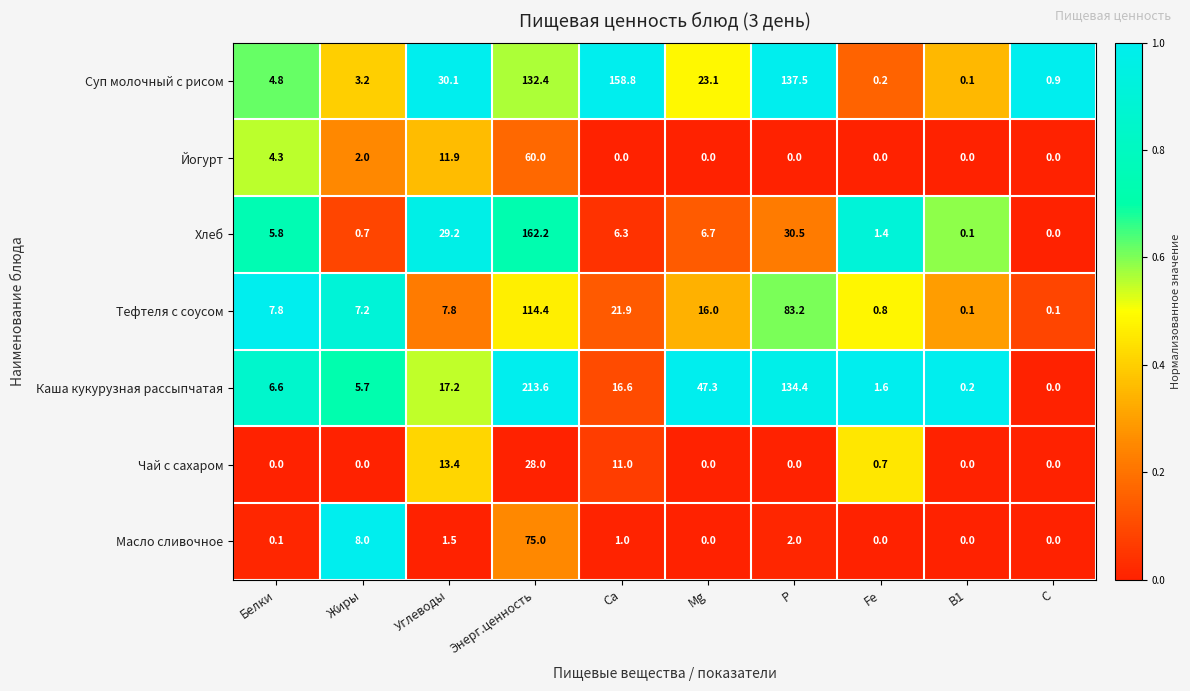

The Чай с сахаром series shows 0.0 at Р. True or false?

True